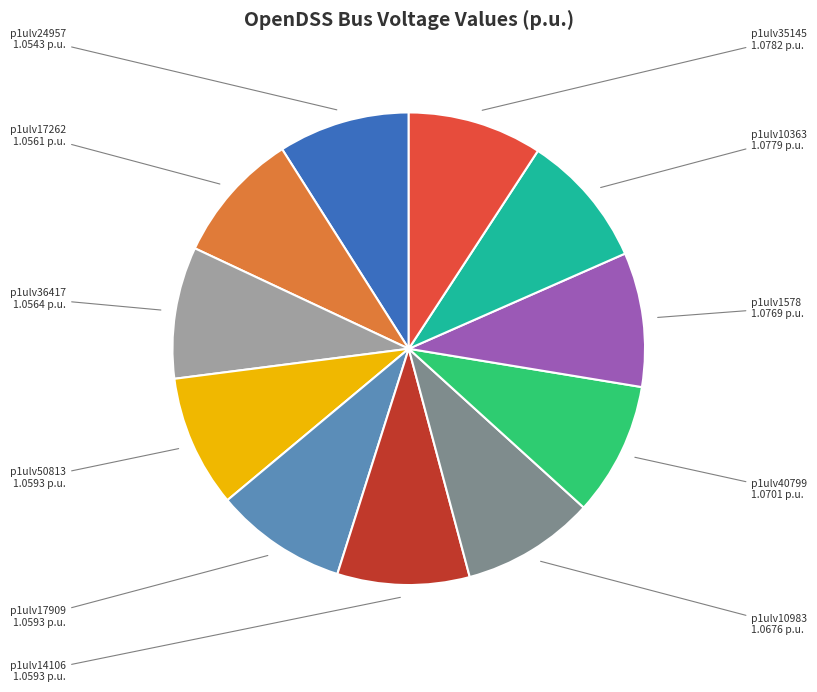

Is there a majority slice in this chart?

No